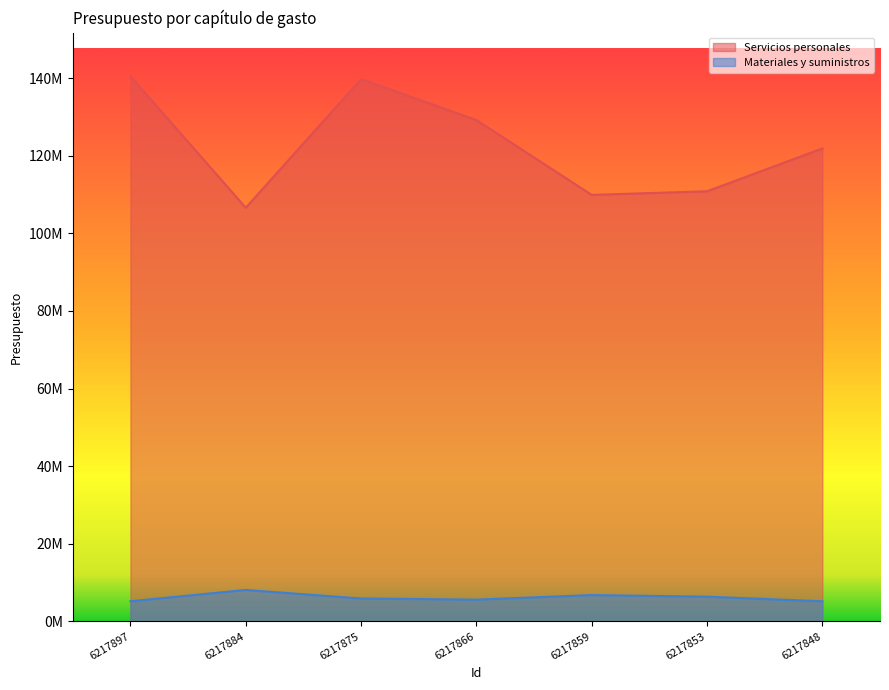

At which label does Servicios personales reach its peak?

6217897